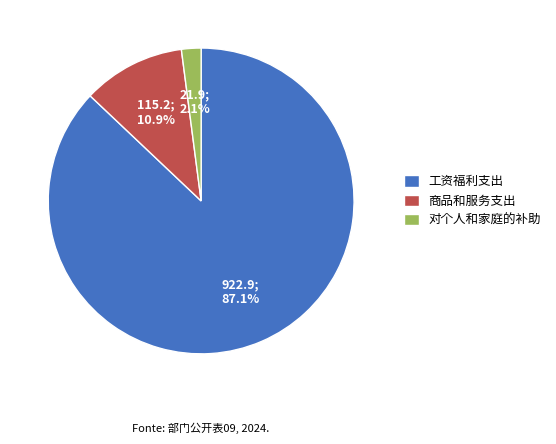

Rank the categories by value from highest to lowest.

工资福利支出, 商品和服务支出, 对个人和家庭的补助